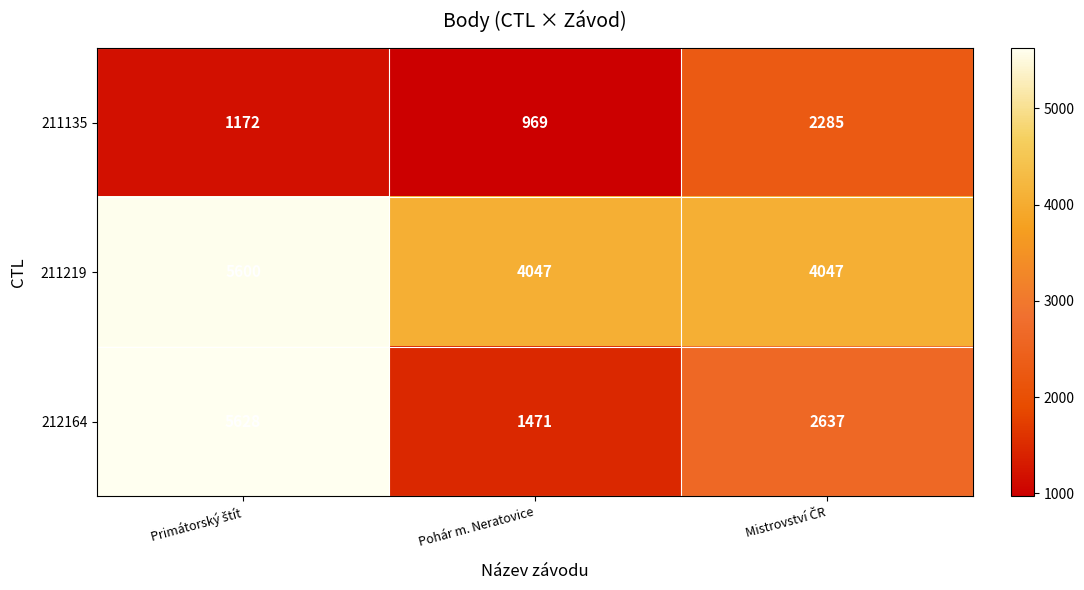

Which label corresponds to the smallest value in the chart?

Pohár m. Neratovice